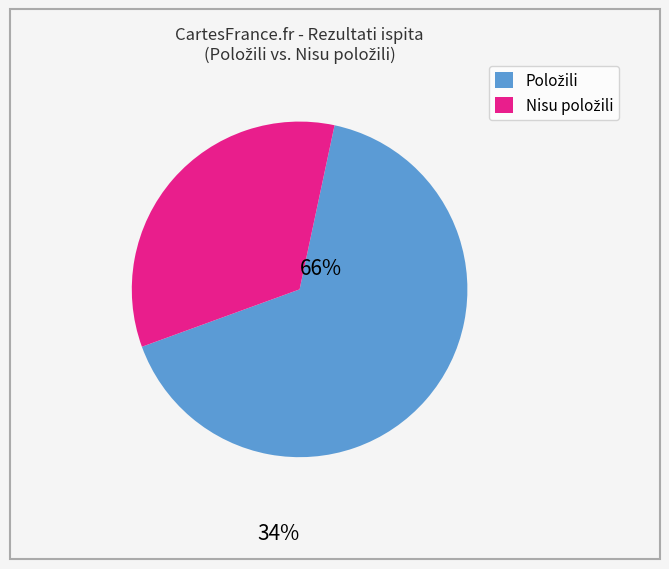

How many segments does this pie chart have?

2